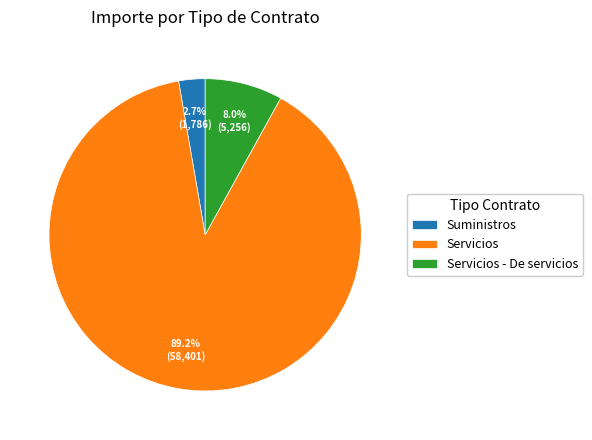

Which category has the biggest portion of the pie?

Servicios